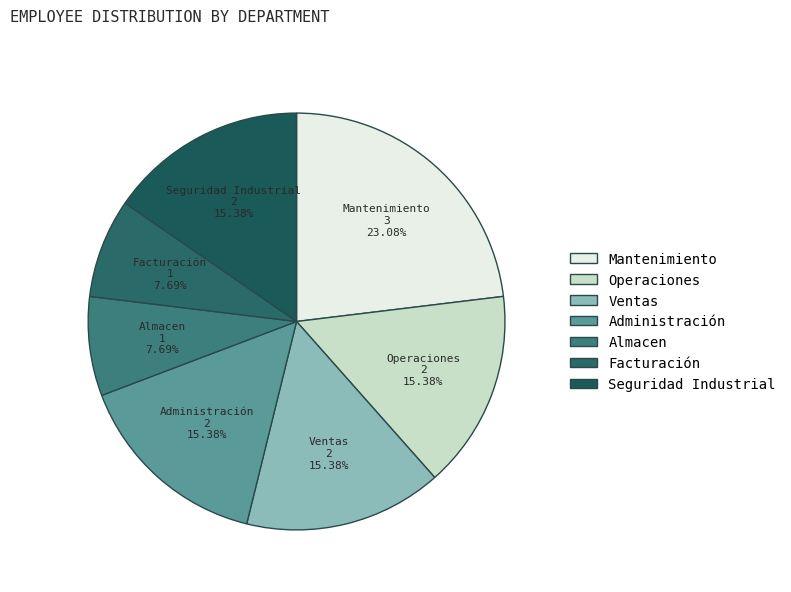

Which has a higher value, Ventas or Facturación?

Ventas